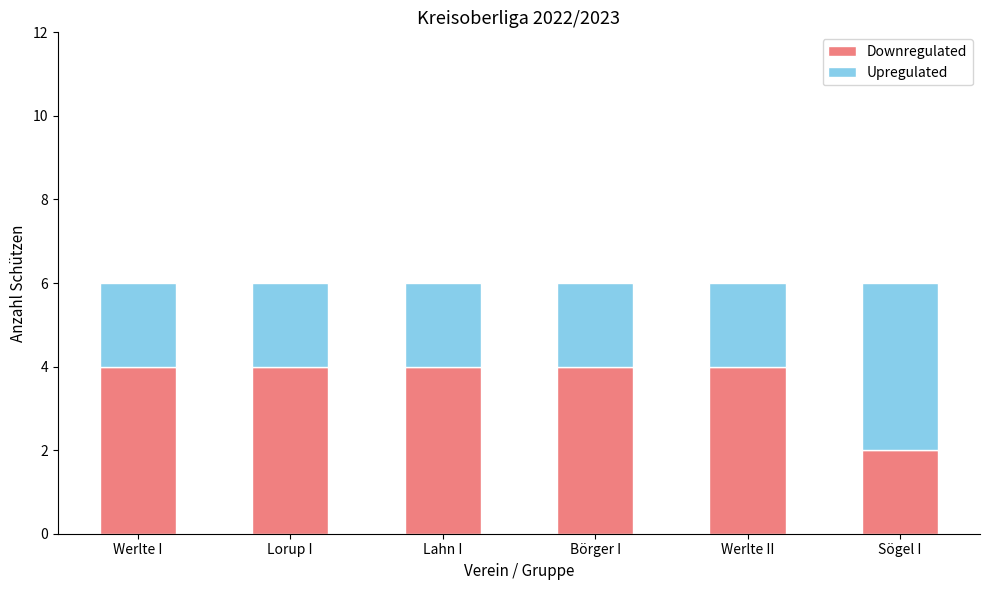

What is the total value across all series at Werlte I?

6